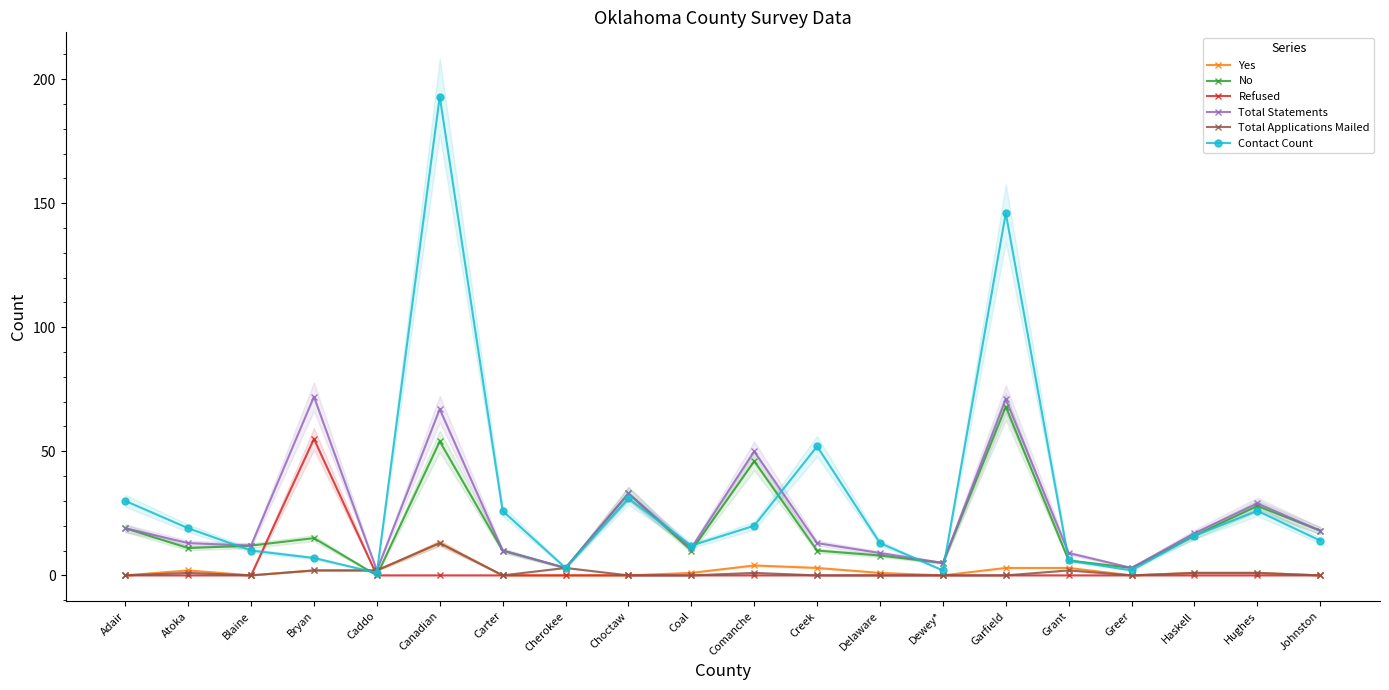

What is the difference between the second highest and minimum values in the Contact Count series?

145